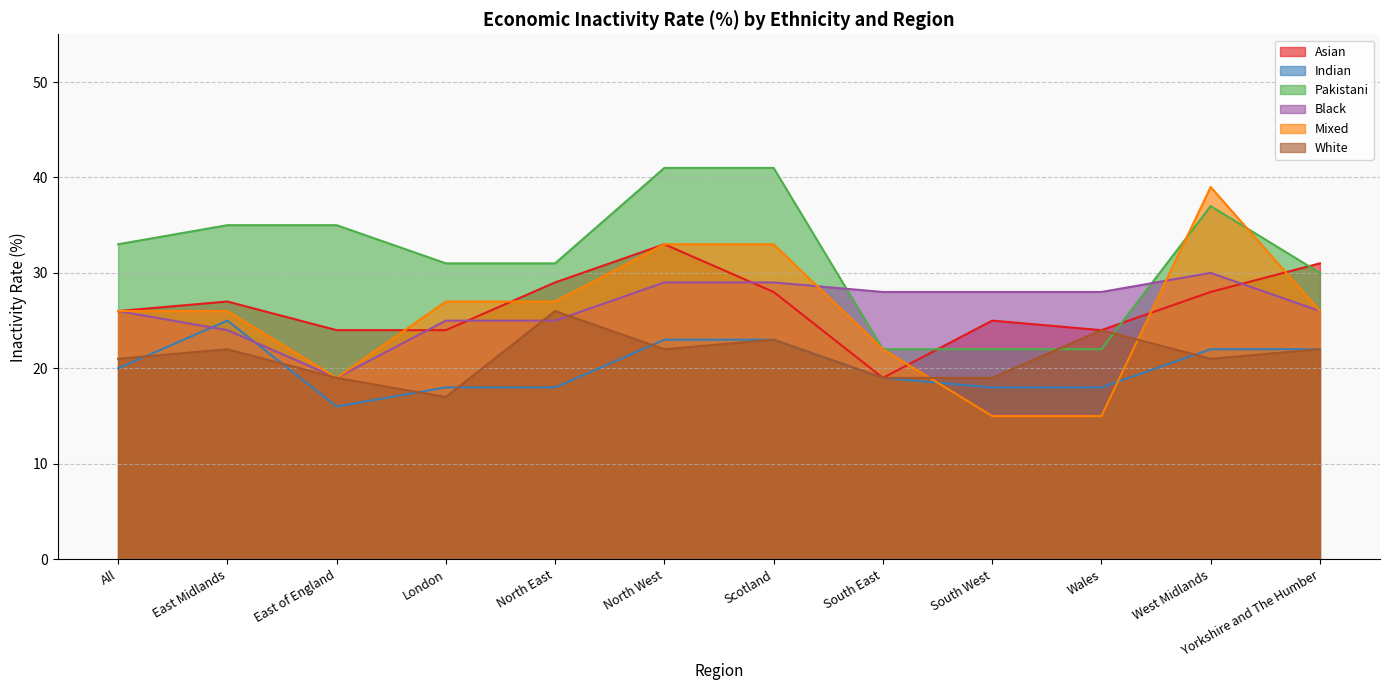

Rank the series by their maximum value, from lowest to highest.

Indian, White, Black, Asian, Mixed, Pakistani